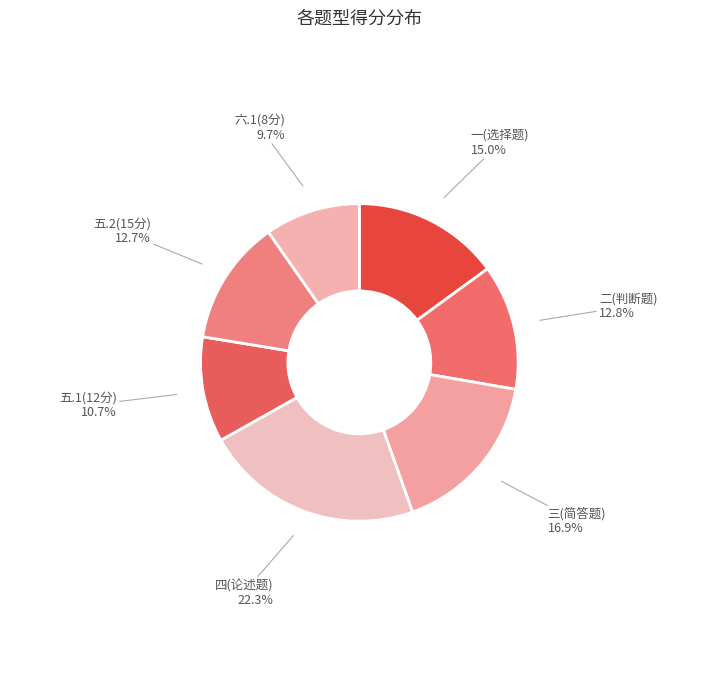

Is there a majority slice in this chart?

No